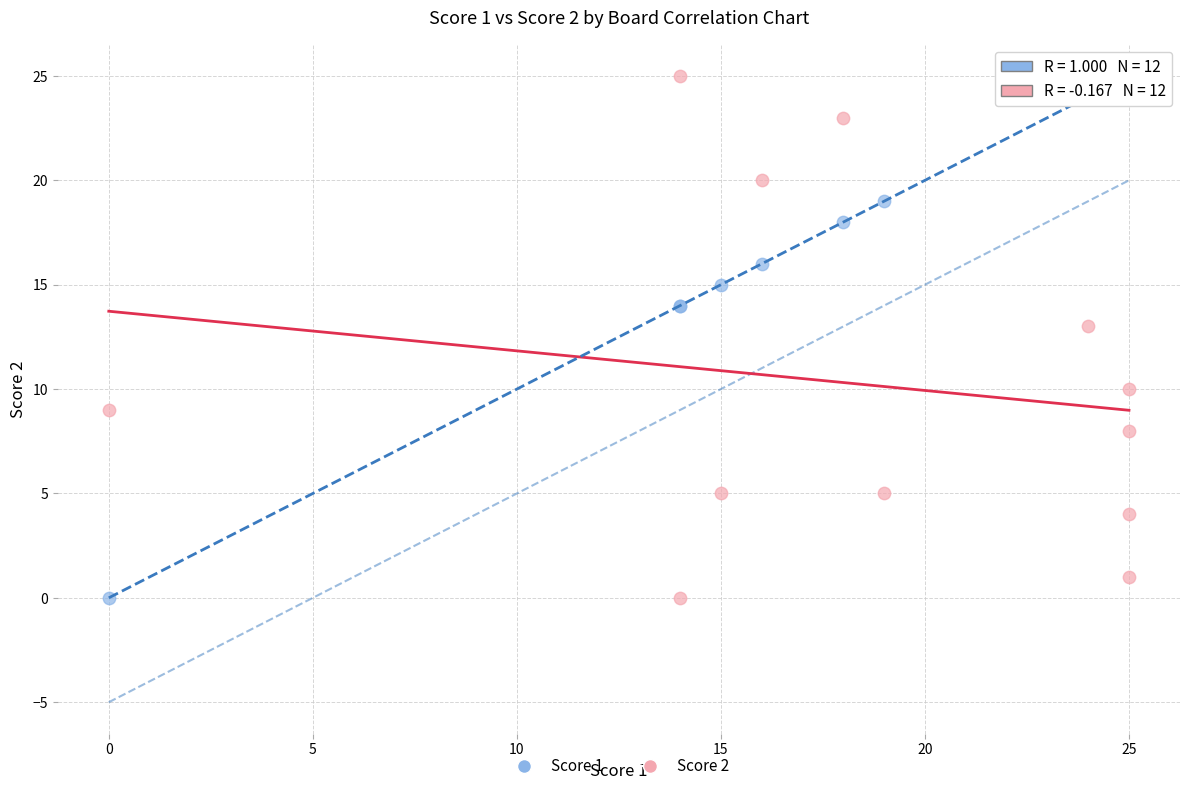

Across all series, what Y value is closest to 12?

13